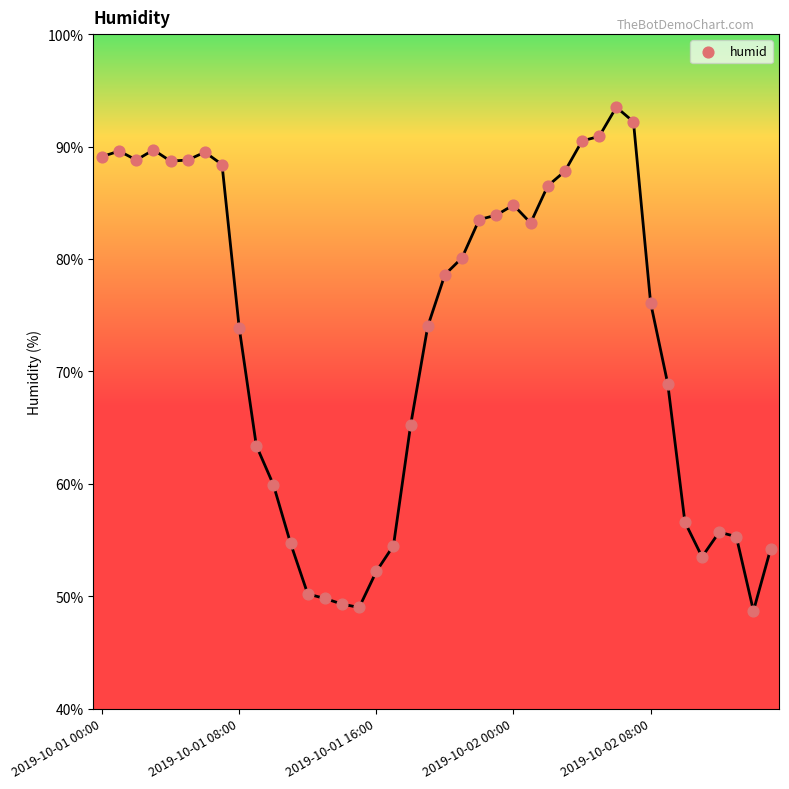

What is the range of Y values (max minus min)?

44.8